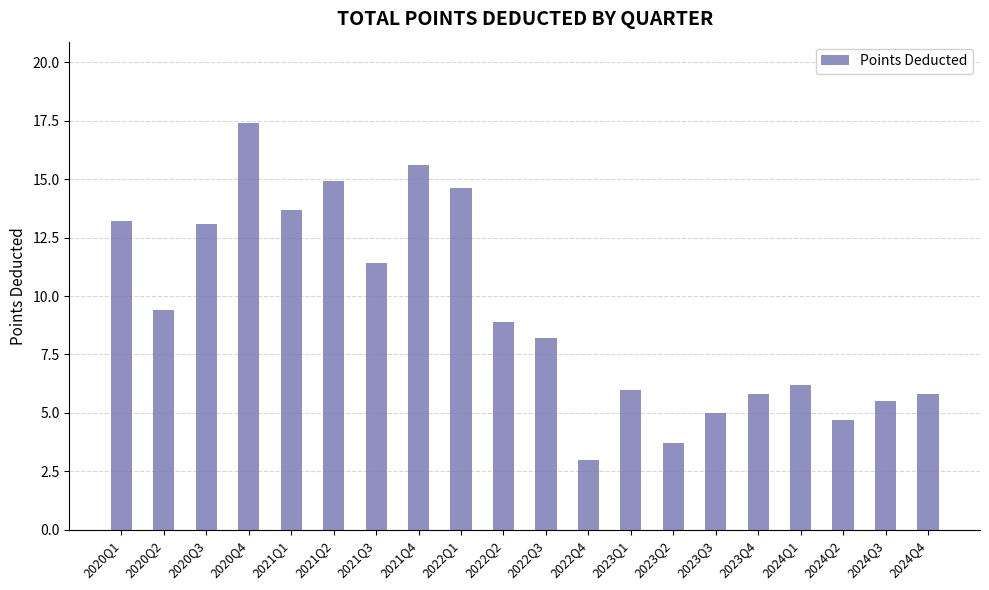

Which has a higher value, 2021Q1 or 2022Q2?

2021Q1